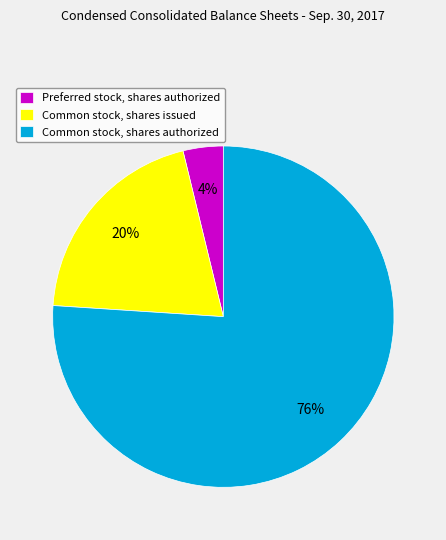

Rank the categories by value from highest to lowest.

Common stock, shares authorized, Common stock, shares issued, Preferred stock, shares authorized